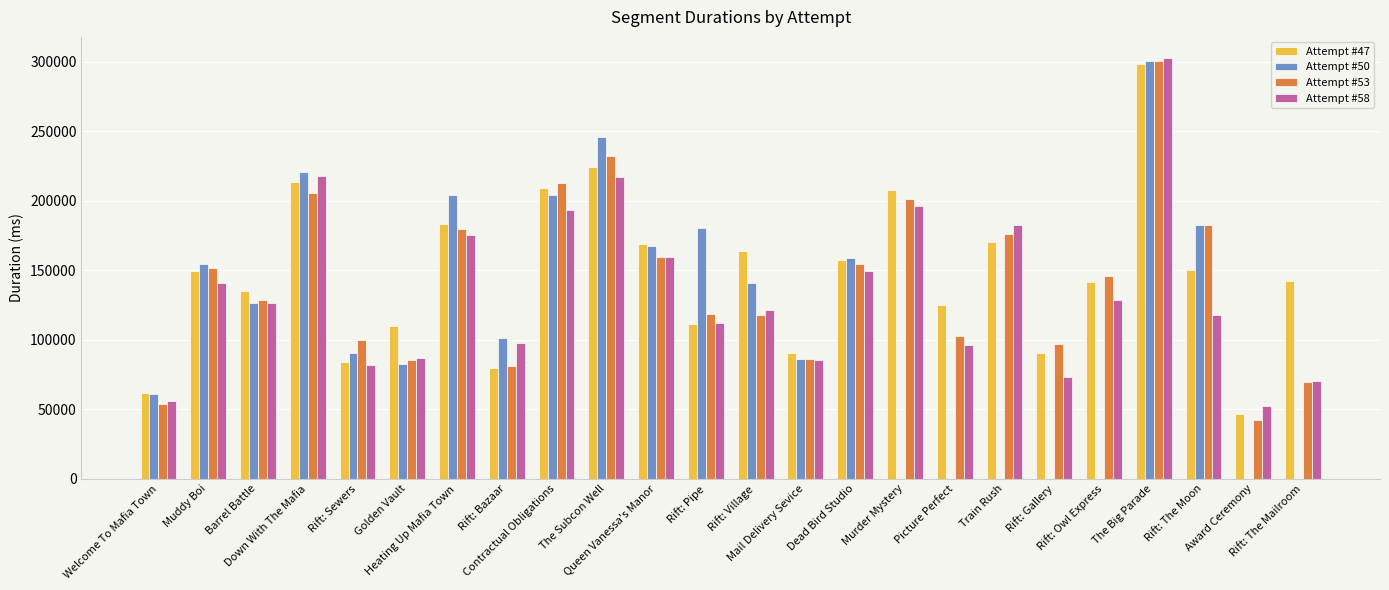

What is the difference between the maximum and minimum values in the Attempt #53 series?

258248